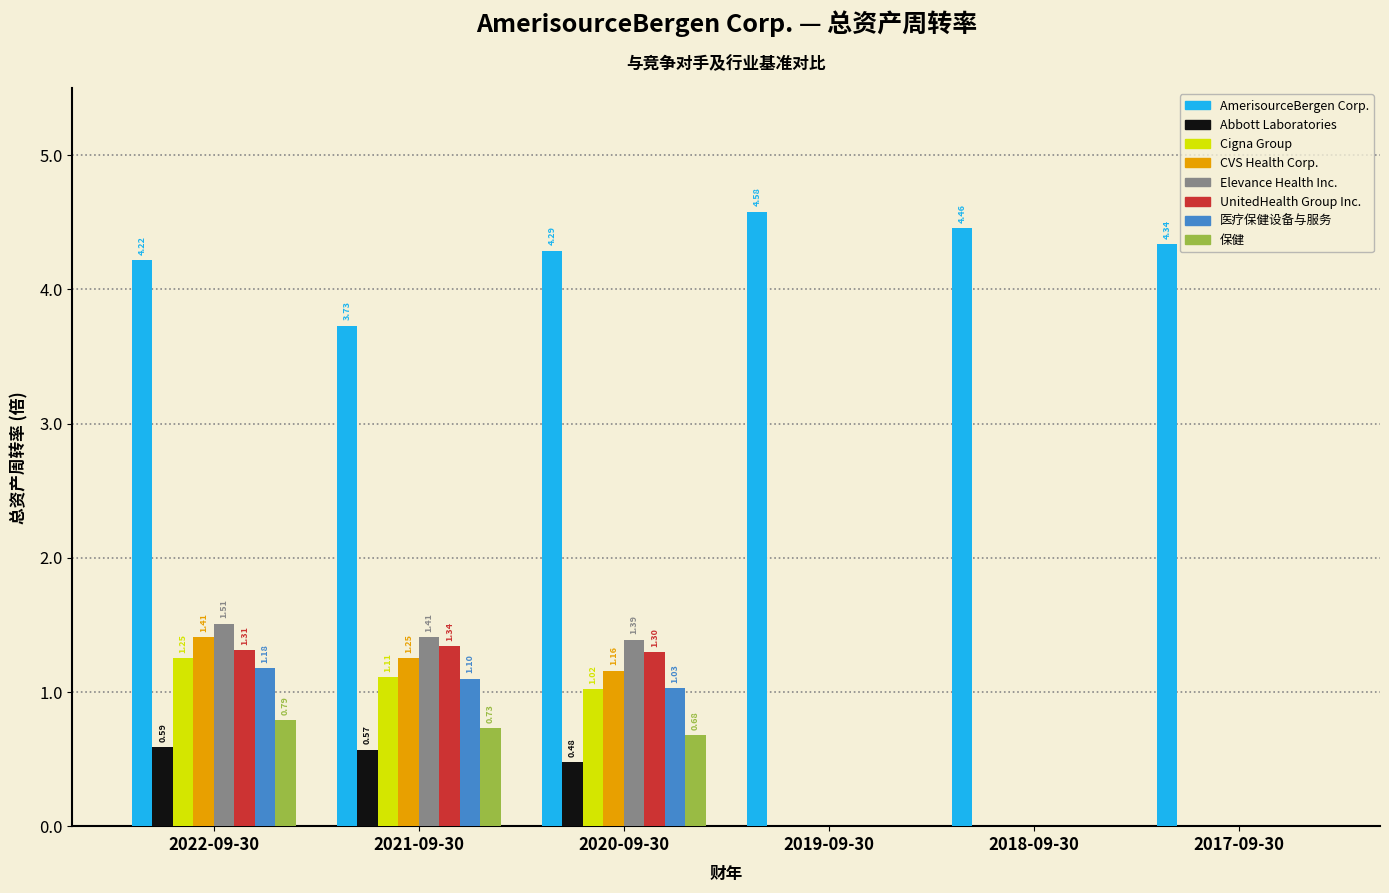

Which series has the largest total across all categories?

AmerisourceBergen Corp.